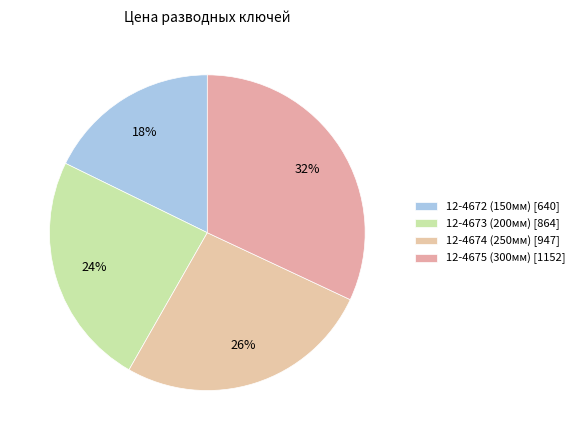

Is there any slice that represents more than half of the pie?

No